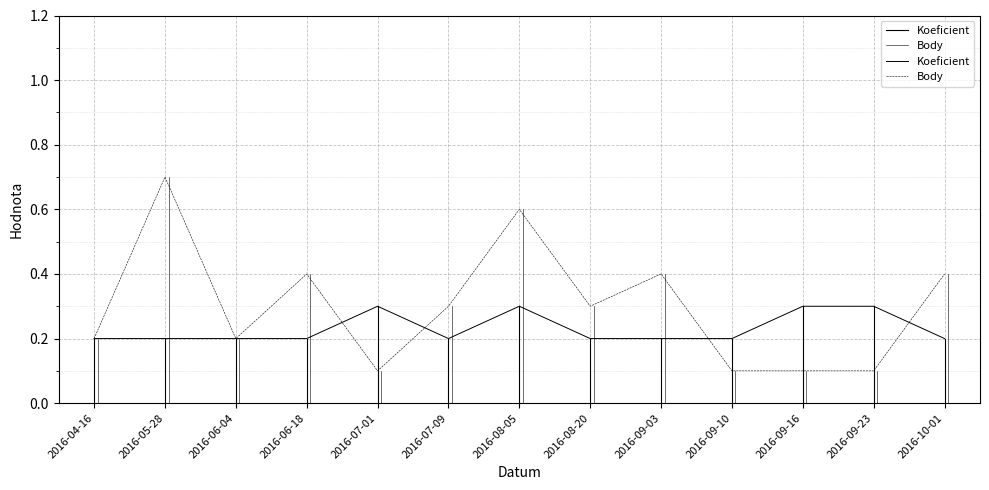

What value does the Koeficient series have at 2016-09-23?

0.3